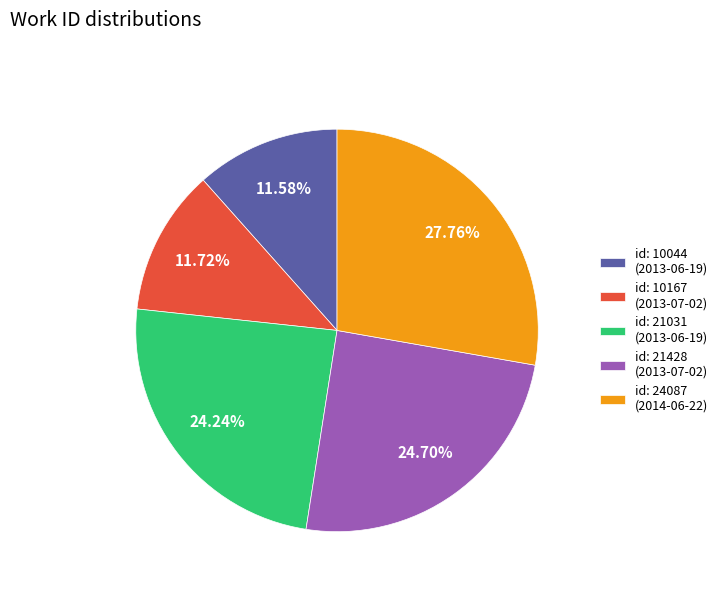

Is id: 10167 (2013-07-02) the majority of the pie?

No